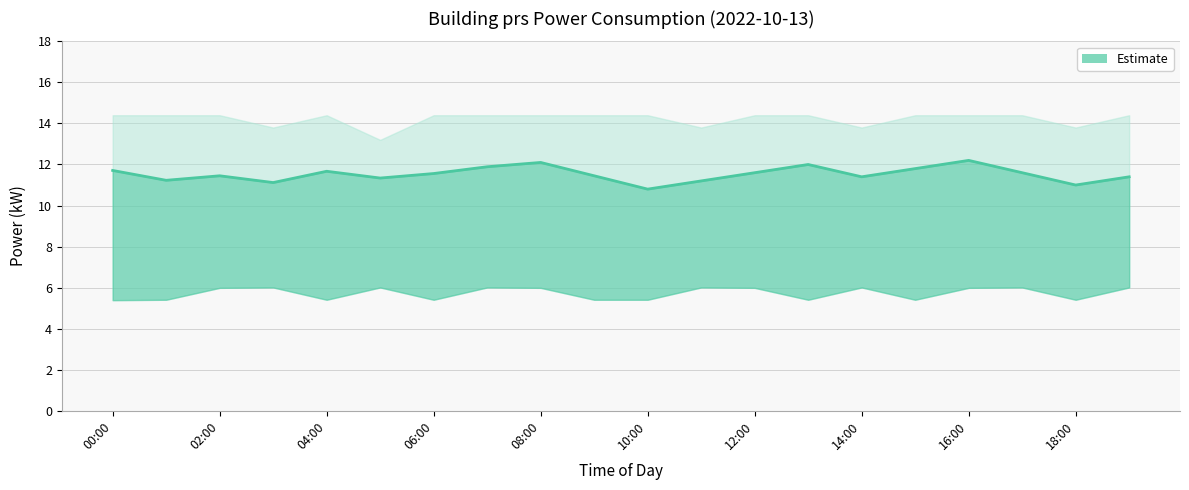

The chart shows a value of 2.6 at 06:00. True or false?

False